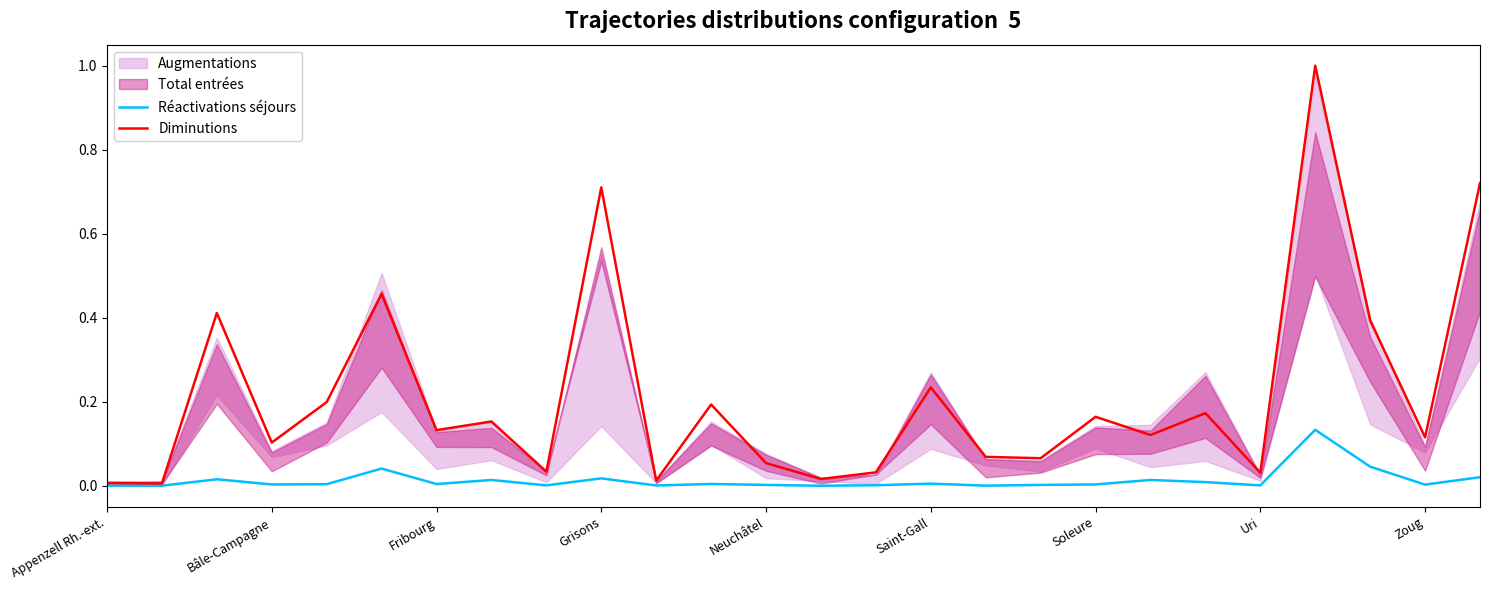

How many lines are shown in the chart?

2